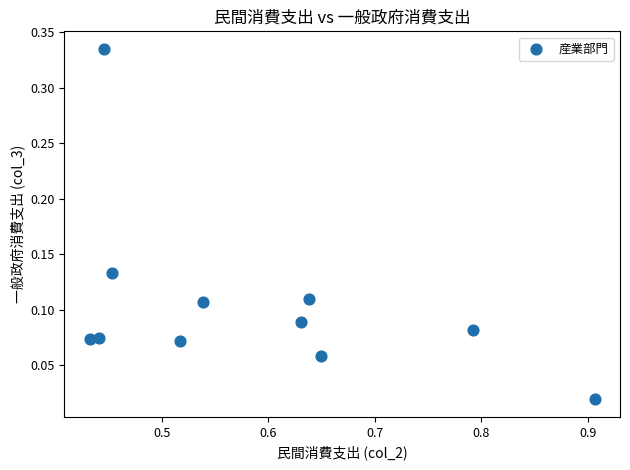

What is the range of X values (max minus min)?

0.5